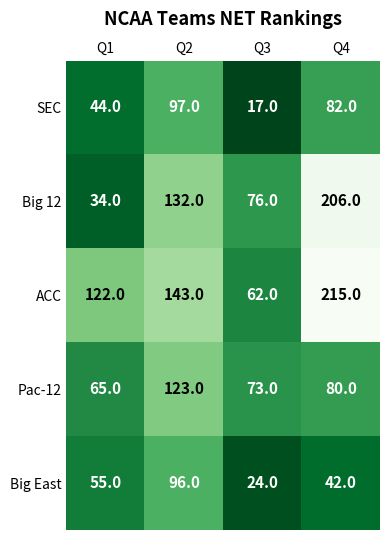

At Q1, list the series in order from largest to smallest.

ACC, Pac-12, Big East, SEC, Big 12